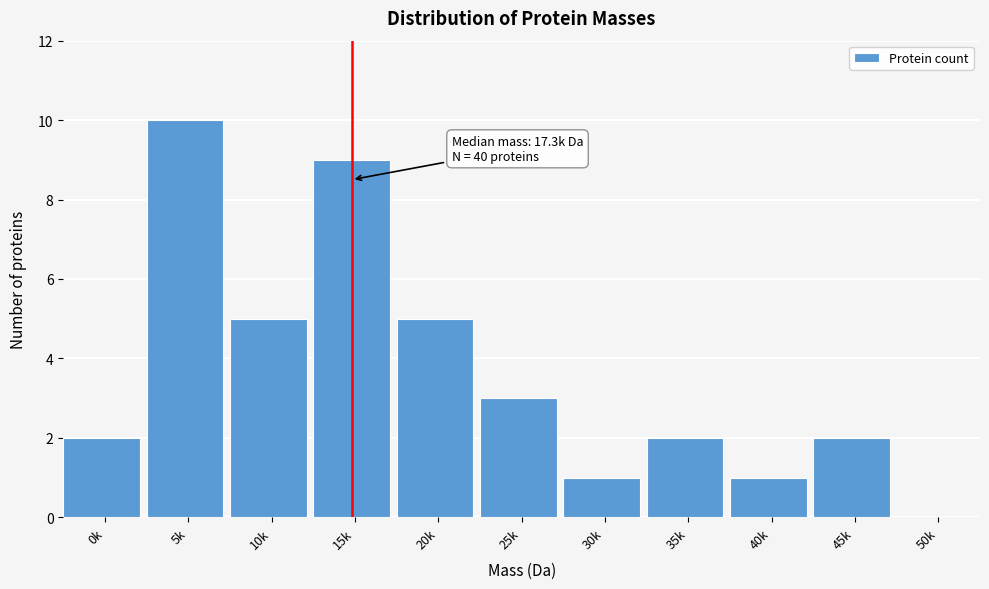

Reading left to right, extract all data points from this chart.

0k=2	5k=10	10k=5	15k=9	20k=5	25k=3	30k=1	35k=2	40k=1	45k=2	50k=0